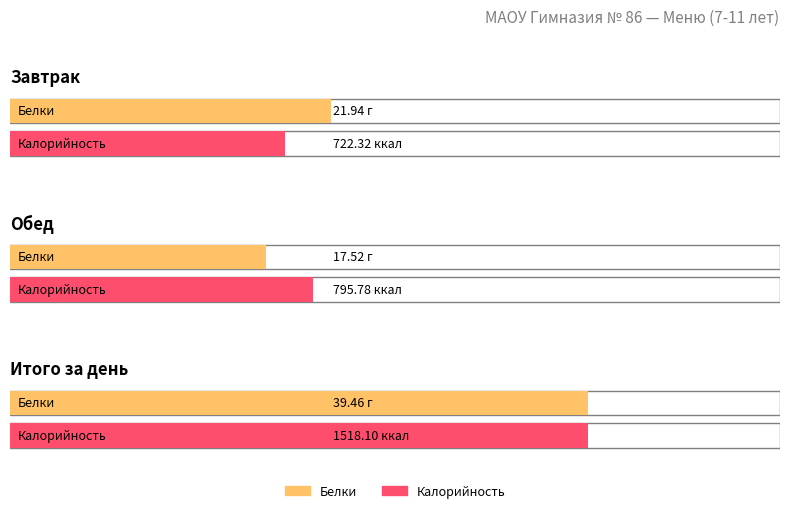

Count the number of data series in this chart.

2